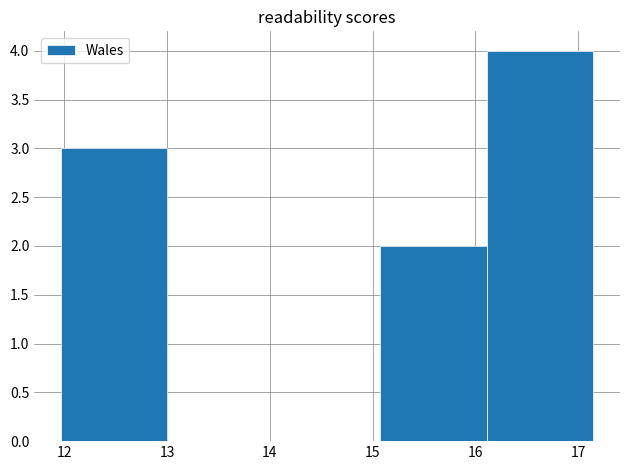

Reading left to right, transcribe this chart: for each bar, give the range it covers on the x-axis and its height. Neither the bar edges nor the heights are printed on the chart, so give them approximately, as read against the axes.

12.0 to 13.0: 3
13.0 to 14.0: 0
14.0 to 15.1: 0
15.1 to 16.1: 2
16.1 to 17.2: 4